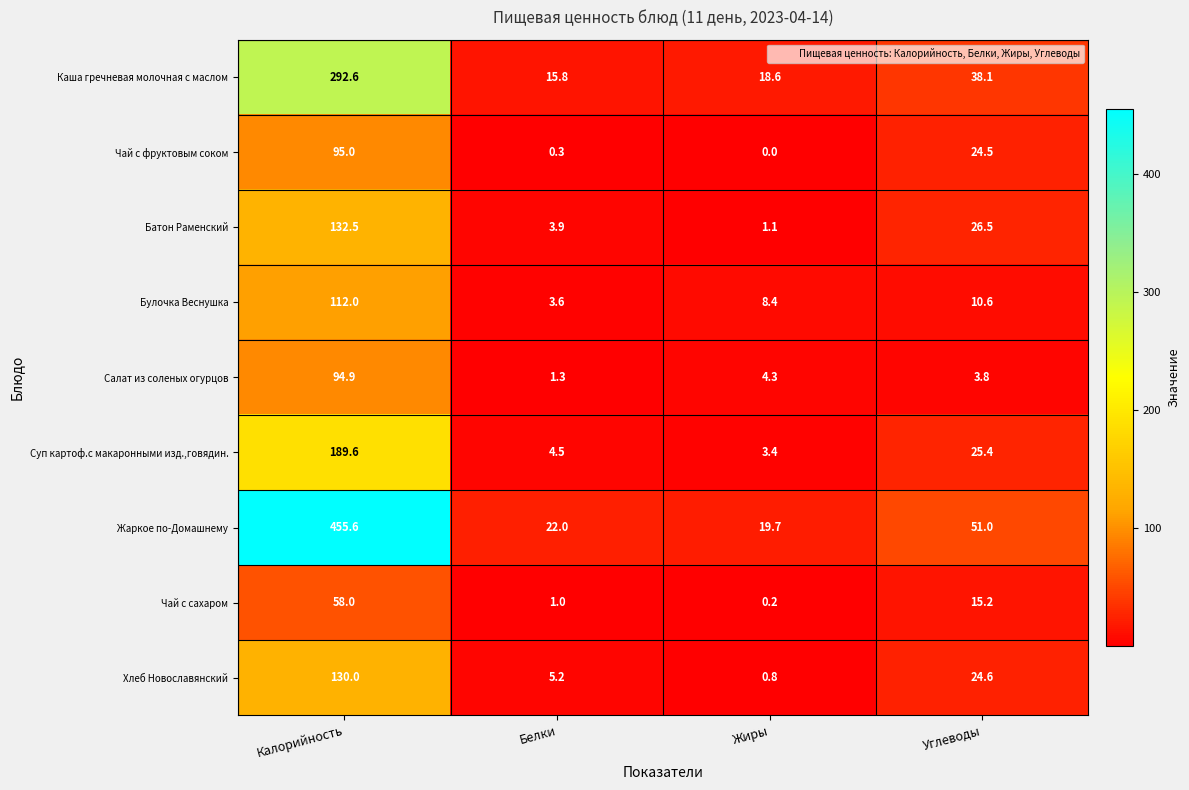

The value of Жаркое по-Домашнему at Калорийность is 455.6. True or false?

True